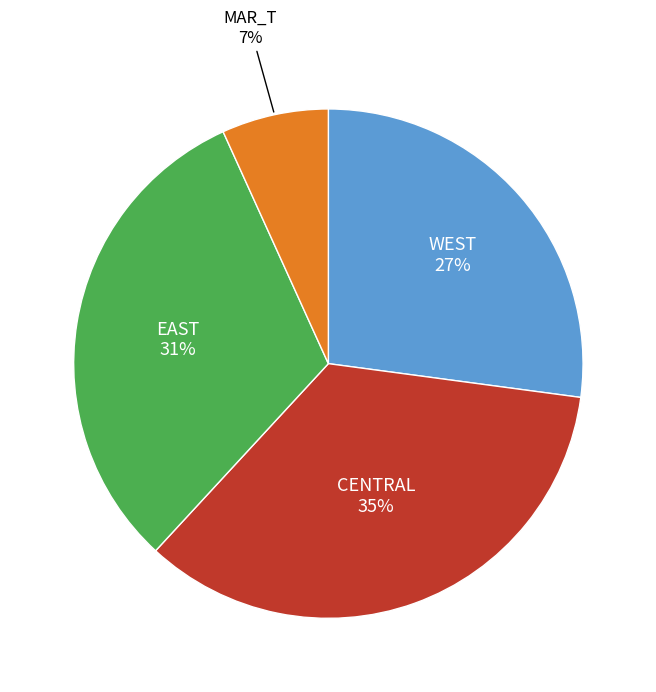

How many slices are in this pie chart?

4